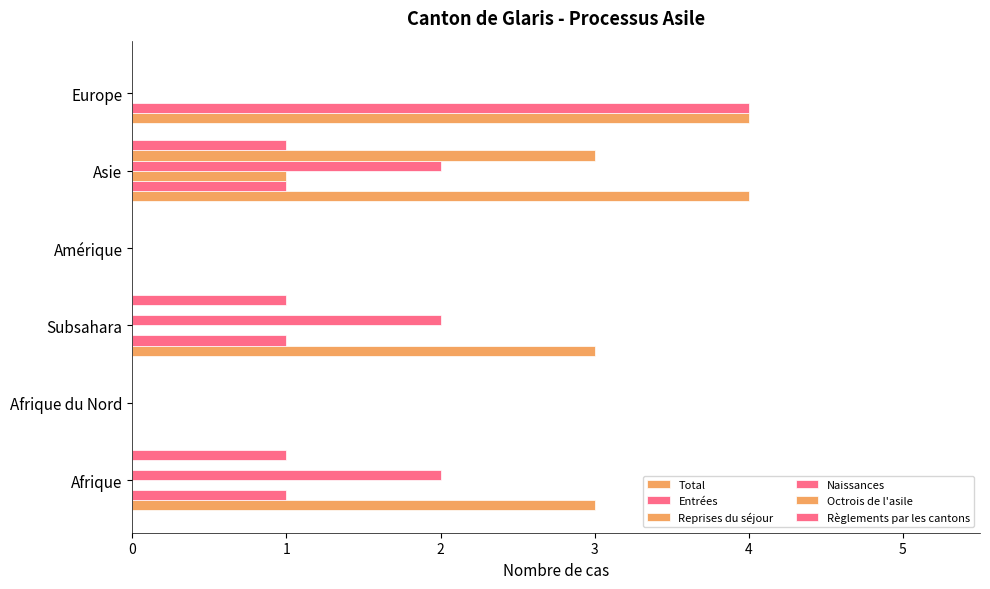

How many data points does each series have?

6